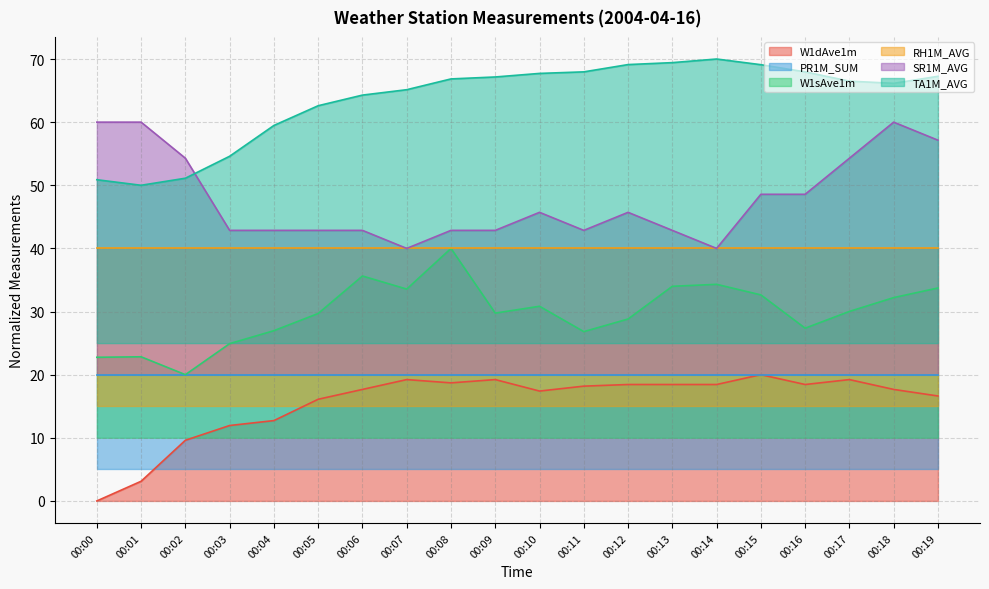

What is the difference between the highest and lowest values at 00:08?

48.1